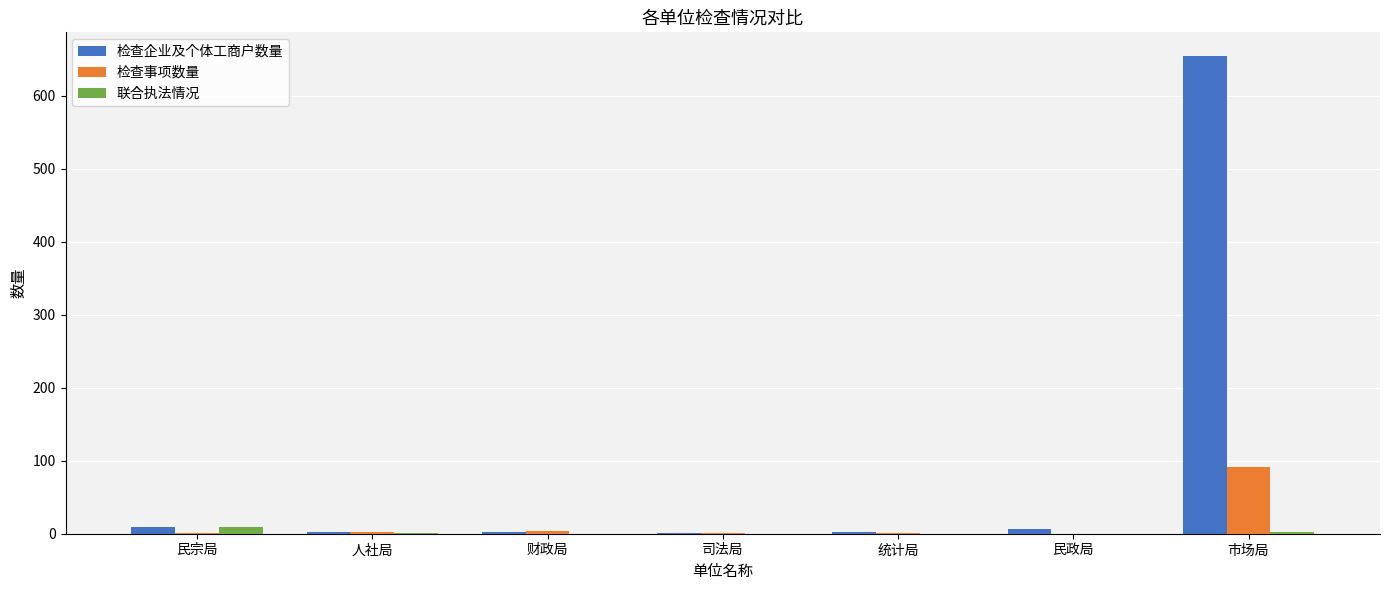

What value does the 检查企业及个体工商户数量 series have at 民政局?

6